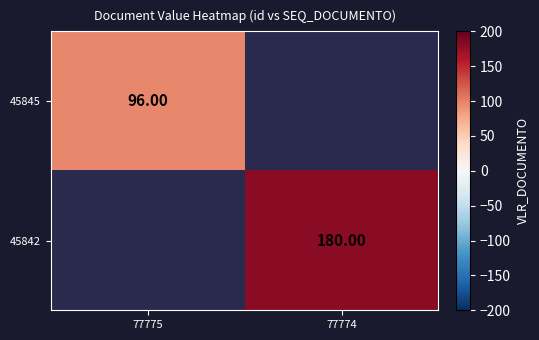

List the labels in order of 45842 value, smallest first.

77775, 77774